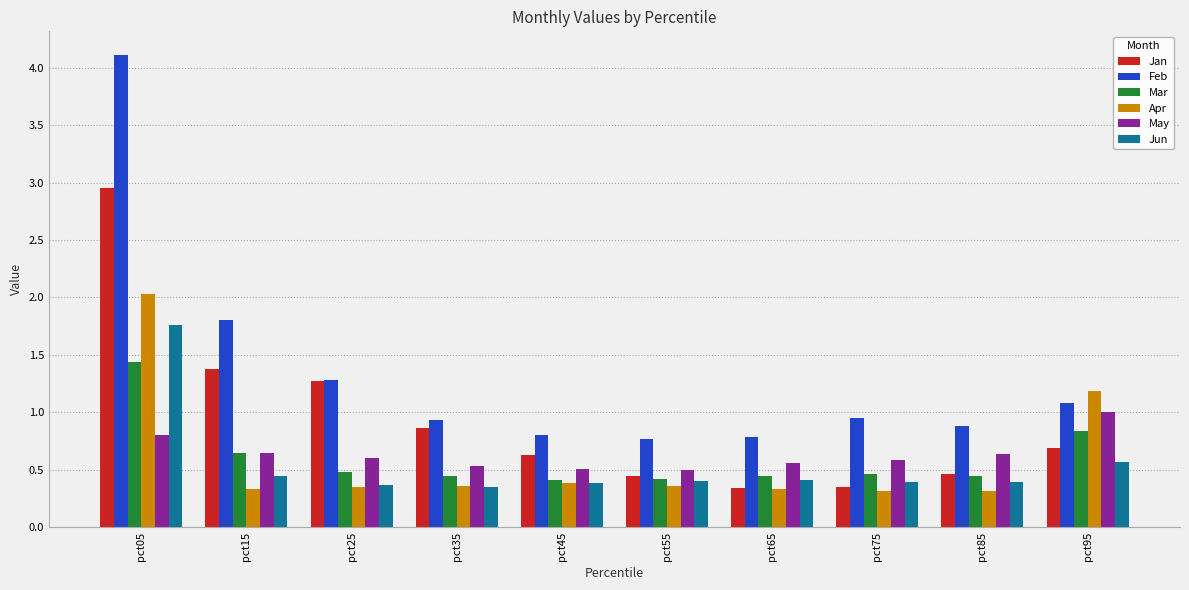

What is the value of the Mar bar at the 8th from the left?

0.5